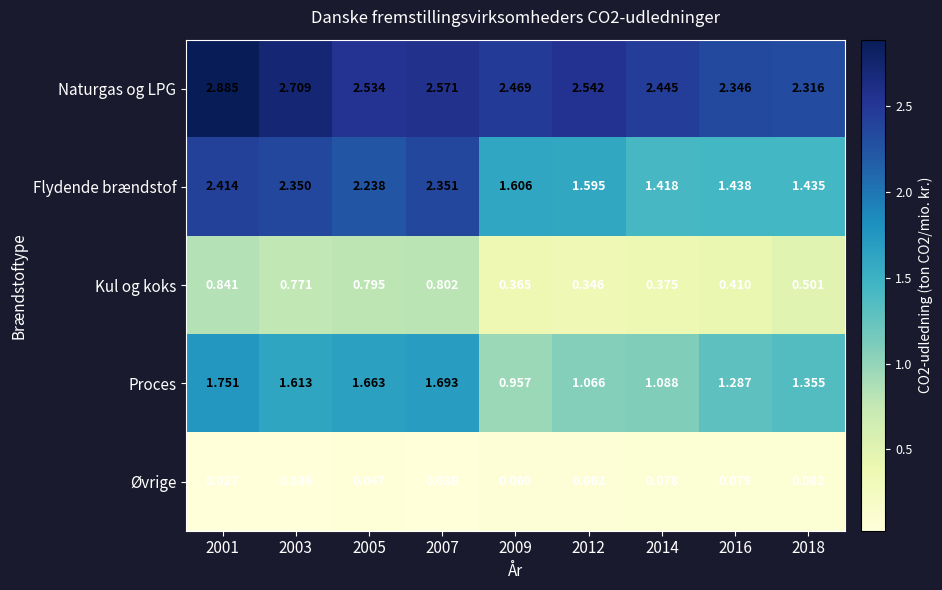

Which series has the largest total across all categories?

Naturgas og LPG